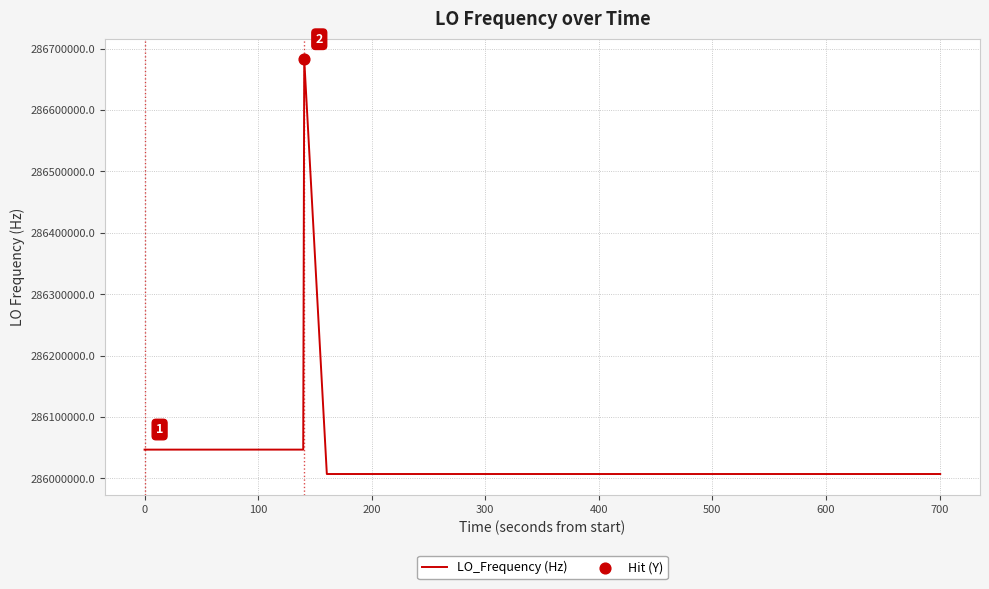

What is the difference between the maximum and minimum values?

675437.7